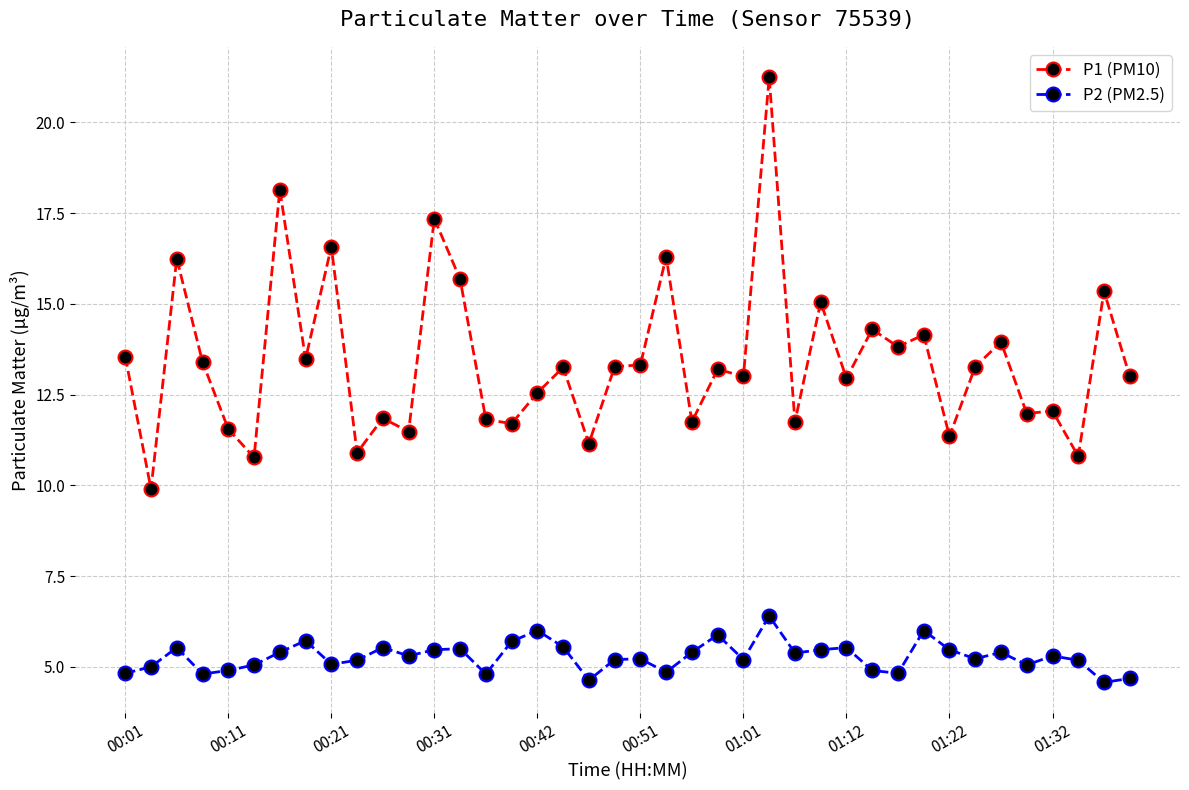

What is the sum of all P1 (PM10) values?

537.2